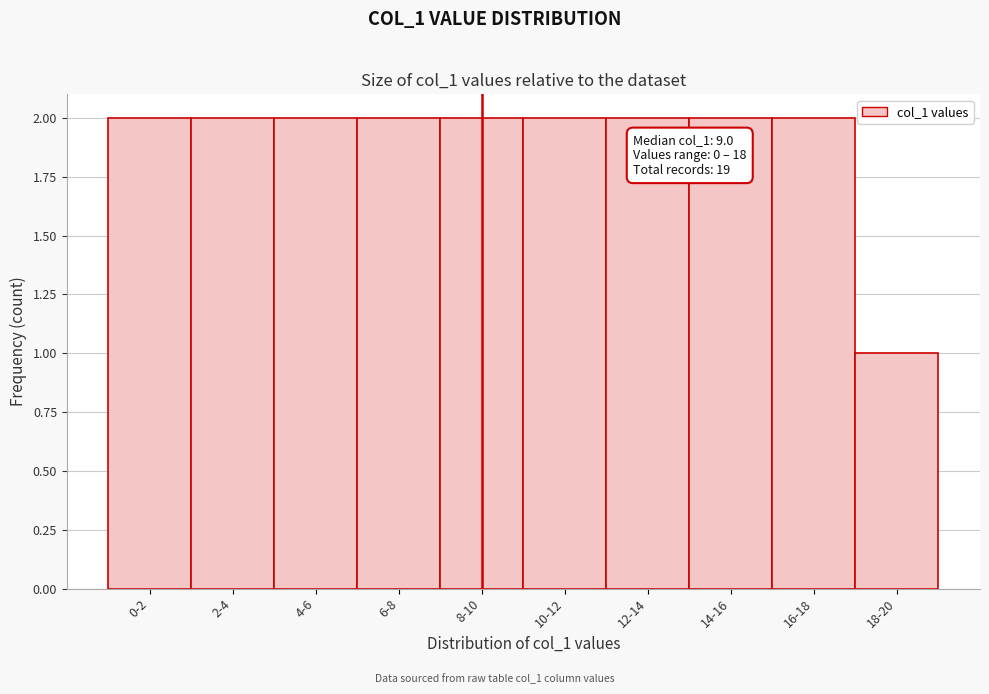

Reading left to right, list all the values displayed in this chart.

0-2=2	2-4=2	4-6=2	6-8=2	8-10=2	10-12=2	12-14=2	14-16=2	16-18=2	18-20=1